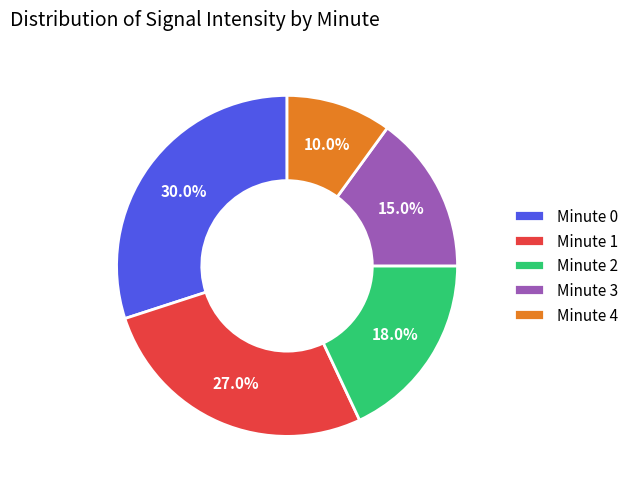

Count the number of slices in the pie.

5